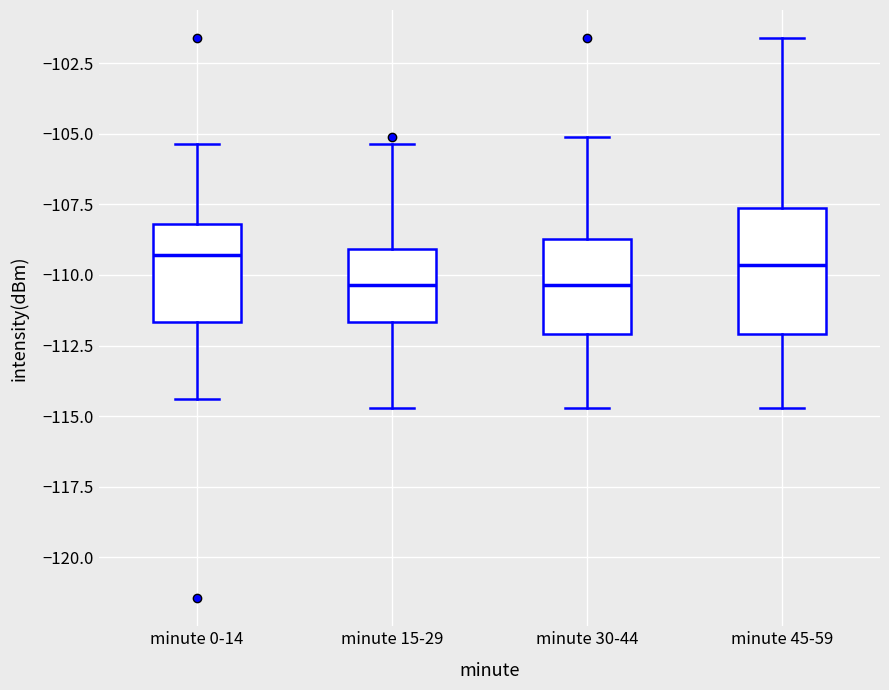

Reading left to right, transcribe this box plot: for each box, give where its median line is, the range the box spans, and where its two whiskers end, as read against the y-axis. The values are not printed on the chart, so give them approximately, as read against the axis.

minute 0-14: median -109.5, box -111.5 to -108.0, whiskers -114.5 to -105.5
minute 15-29: median -110.5, box -111.5 to -109.0, whiskers -114.5 to -105.5
minute 30-44: median -110.5, box -112.0 to -108.5, whiskers -114.5 to -105.0
minute 45-59: median -109.5, box -112.0 to -107.5, whiskers -114.5 to -101.5